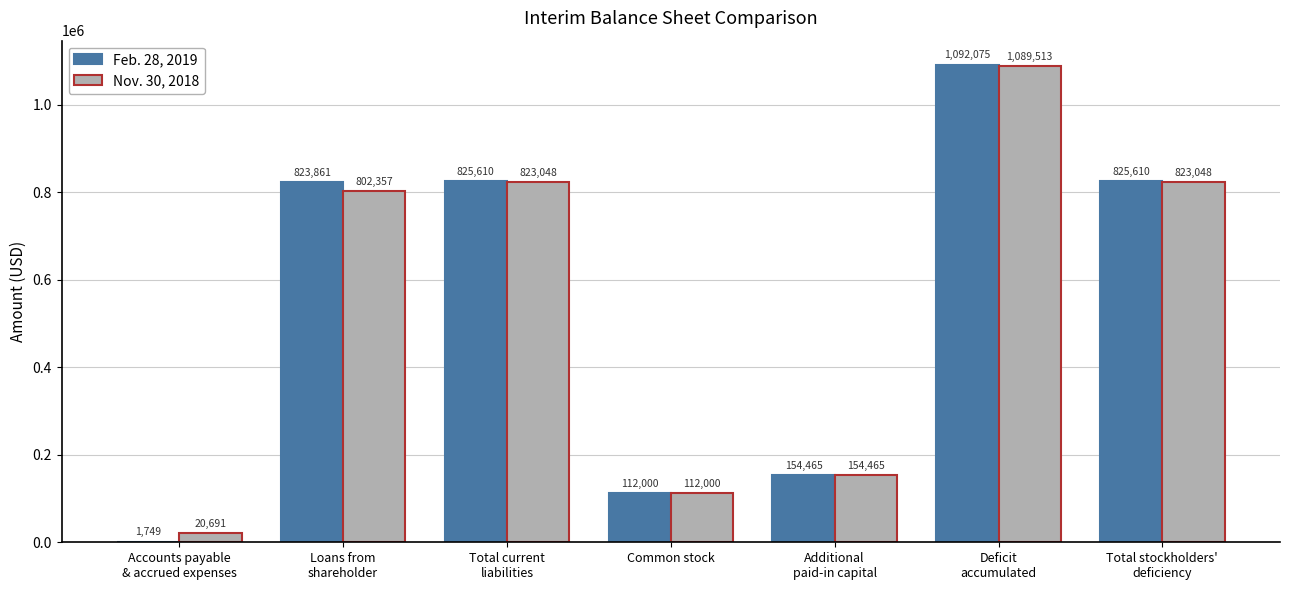

Read the Nov. 30, 2018 value at Common stock, to the nearest 50.

112000